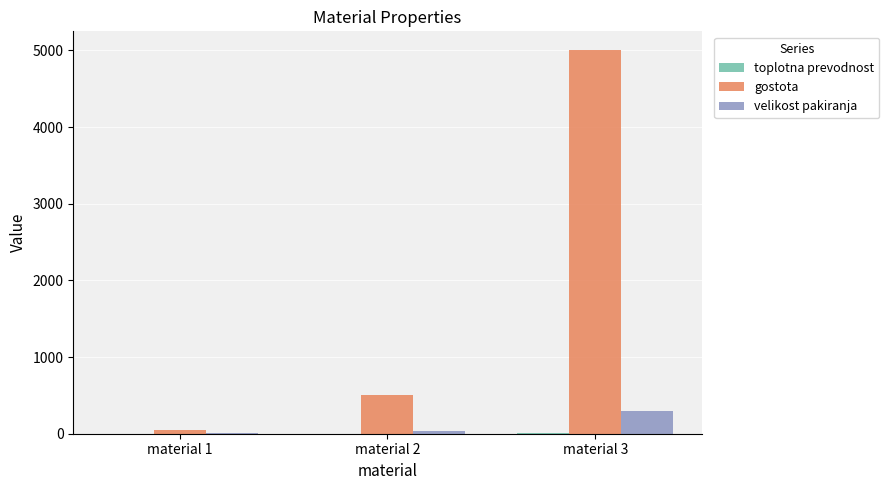

The value of gostota at material 2 is 500.0. True or false?

True